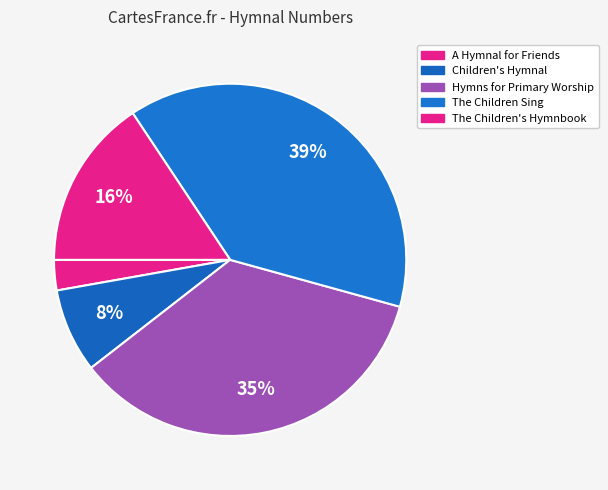

Is there a majority slice in this chart?

No